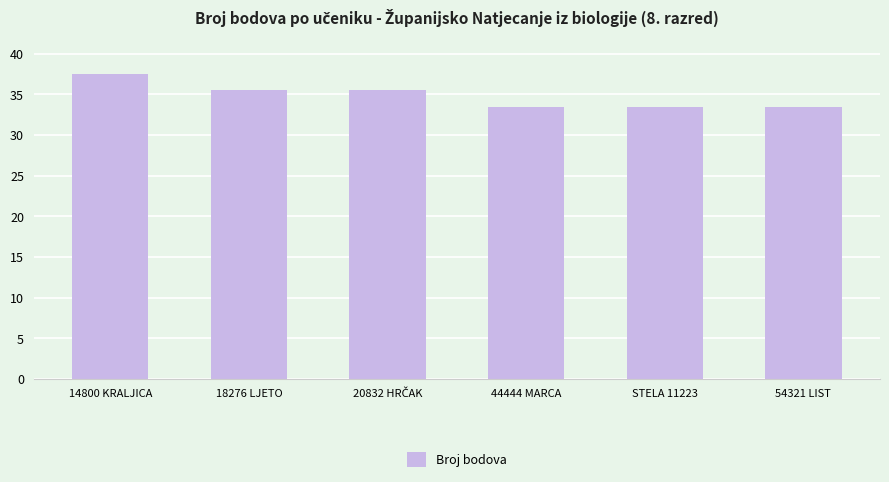

Reading left to right, list all the values displayed in this chart.

37.5	35.5	35.5	33.5	33.5	33.5